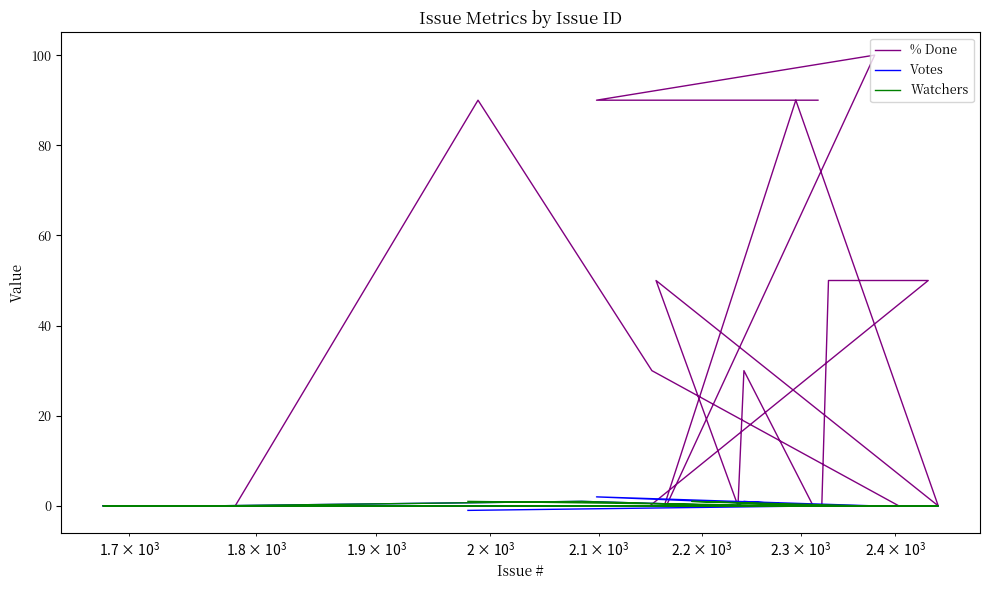

True or false: Watchers has a value of 1 at 29.

False